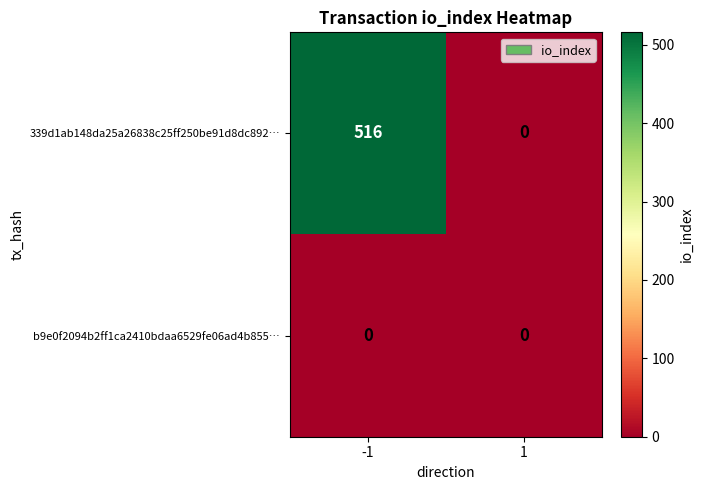

Rank the series by their average value, from highest to lowest.

339d1ab148da25a26838c25ff250be91d8dc892…, b9e0f2094b2ff1ca2410bdaa6529fe06ad4b855…